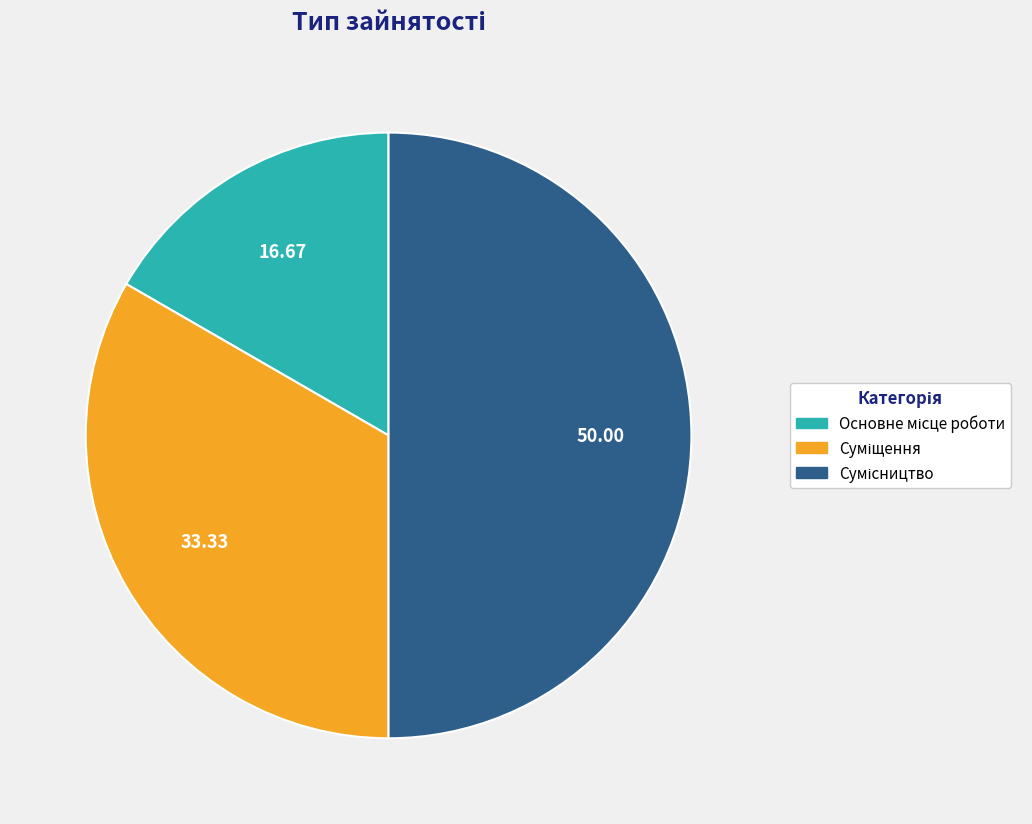

To the nearest percent, what is the average slice percentage?

33%